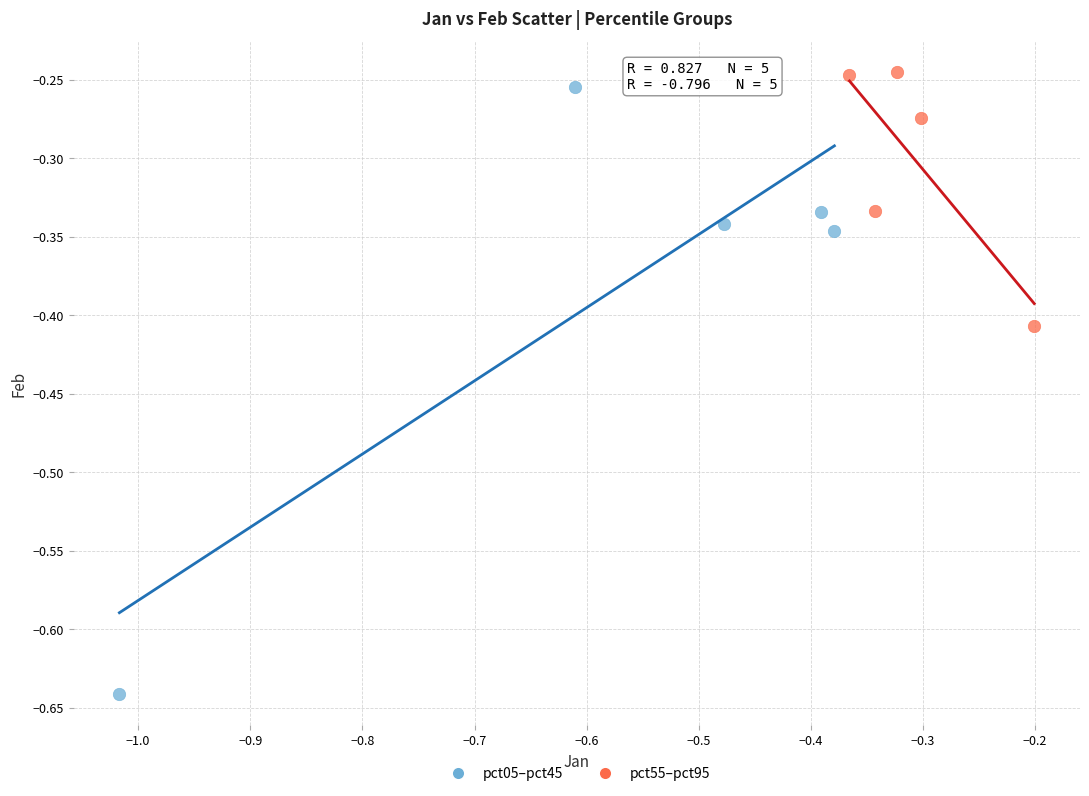

What are all the series names shown in the legend?

pct05–pct45, pct55–pct95